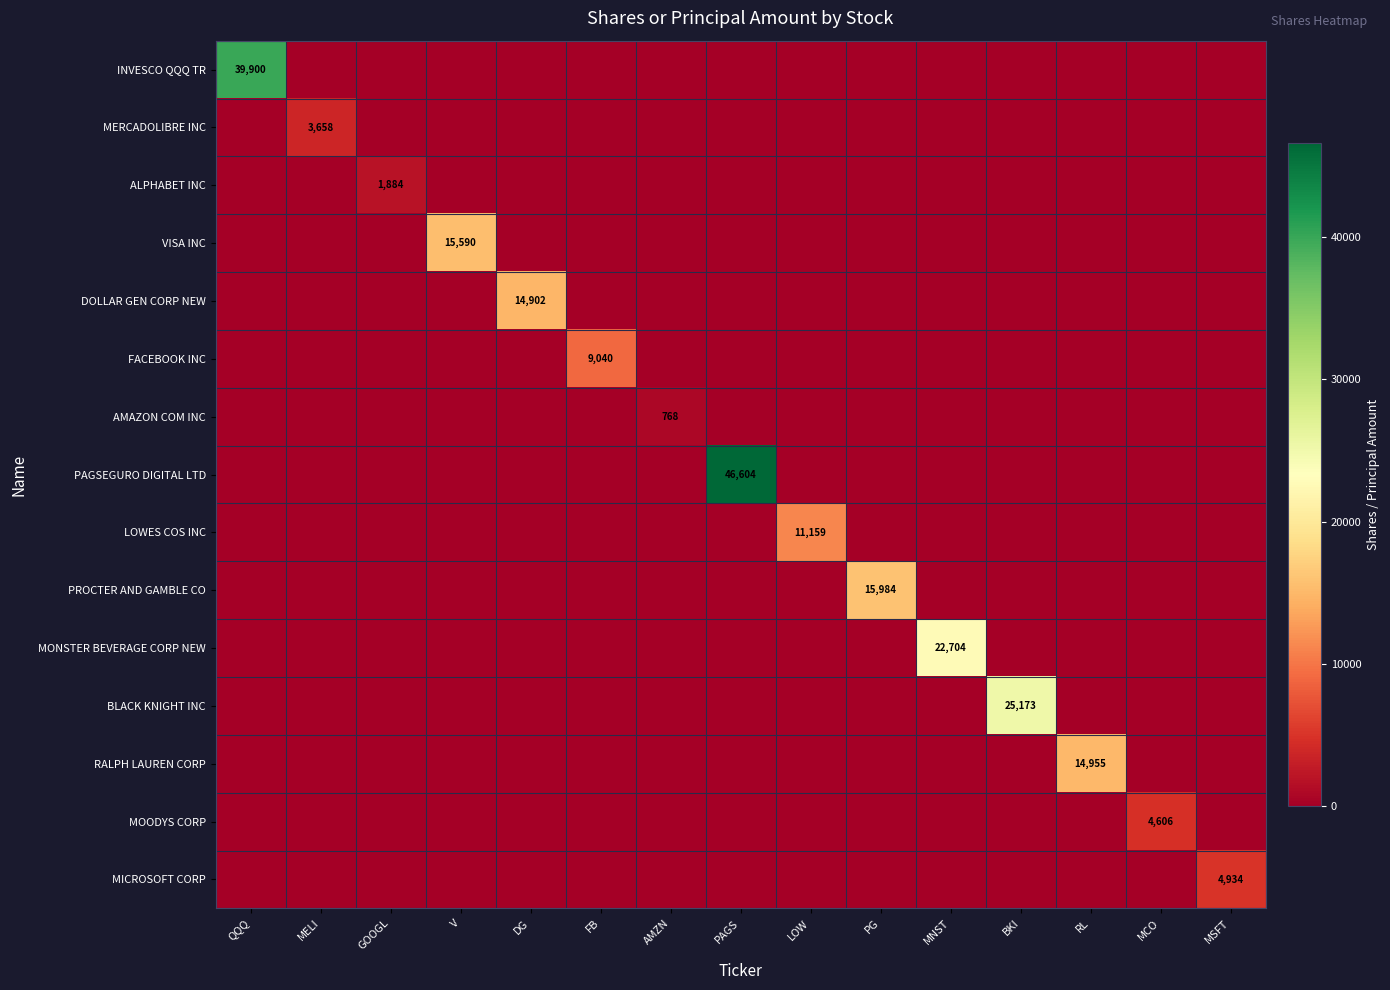

How many data points in ALPHABET INC are above 0?

1